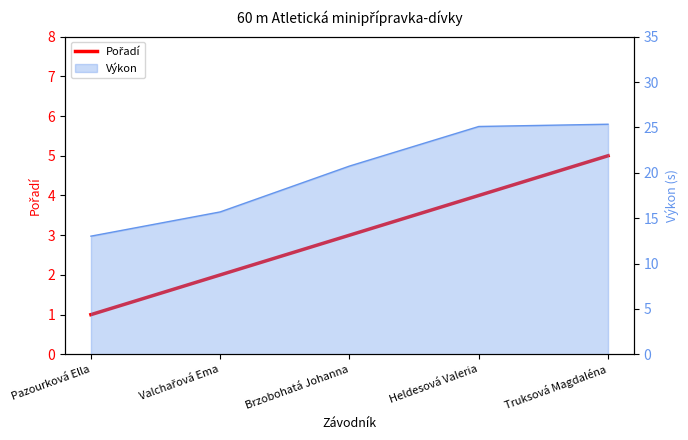

True or false: the data shows 1 at Brzobohatá Johanna.

False